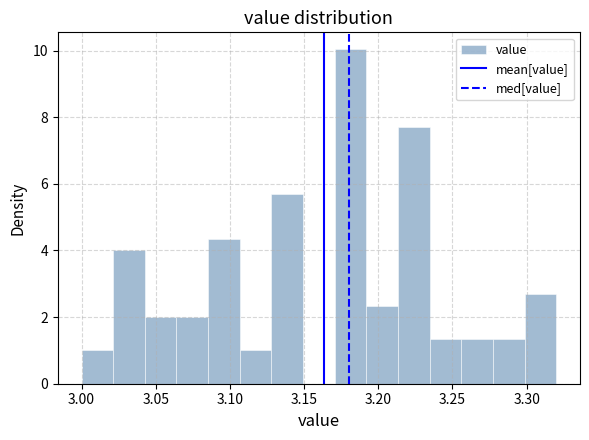

Reading left to right, transcribe this chart: for each bar, give the range it covers on the x-axis and its height. Neither the bar edges nor the heights are printed on the chart, so give them approximately, as read against the axes.

3.000 to 3.020: 1.0
3.020 to 3.045: 4.0
3.045 to 3.065: 2.0
3.065 to 3.085: 2.0
3.085 to 3.105: 4.4
3.105 to 3.130: 1.0
3.130 to 3.150: 5.6
3.150 to 3.170: 0
3.170 to 3.190: 10.0
3.190 to 3.215: 2.4
3.215 to 3.235: 7.8
3.235 to 3.255: 1.4
3.255 to 3.275: 1.4
3.275 to 3.300: 1.4
3.300 to 3.320: 2.6